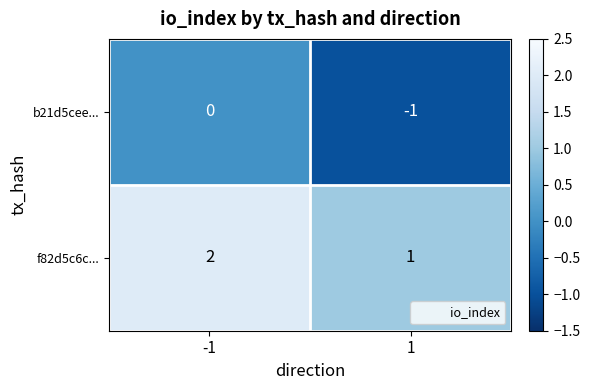

At which category is the sum across all series the highest?

-1